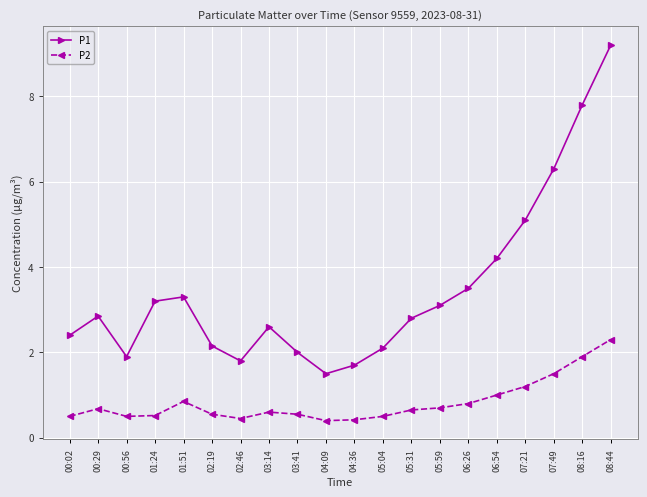

How many lines are shown in the chart?

2